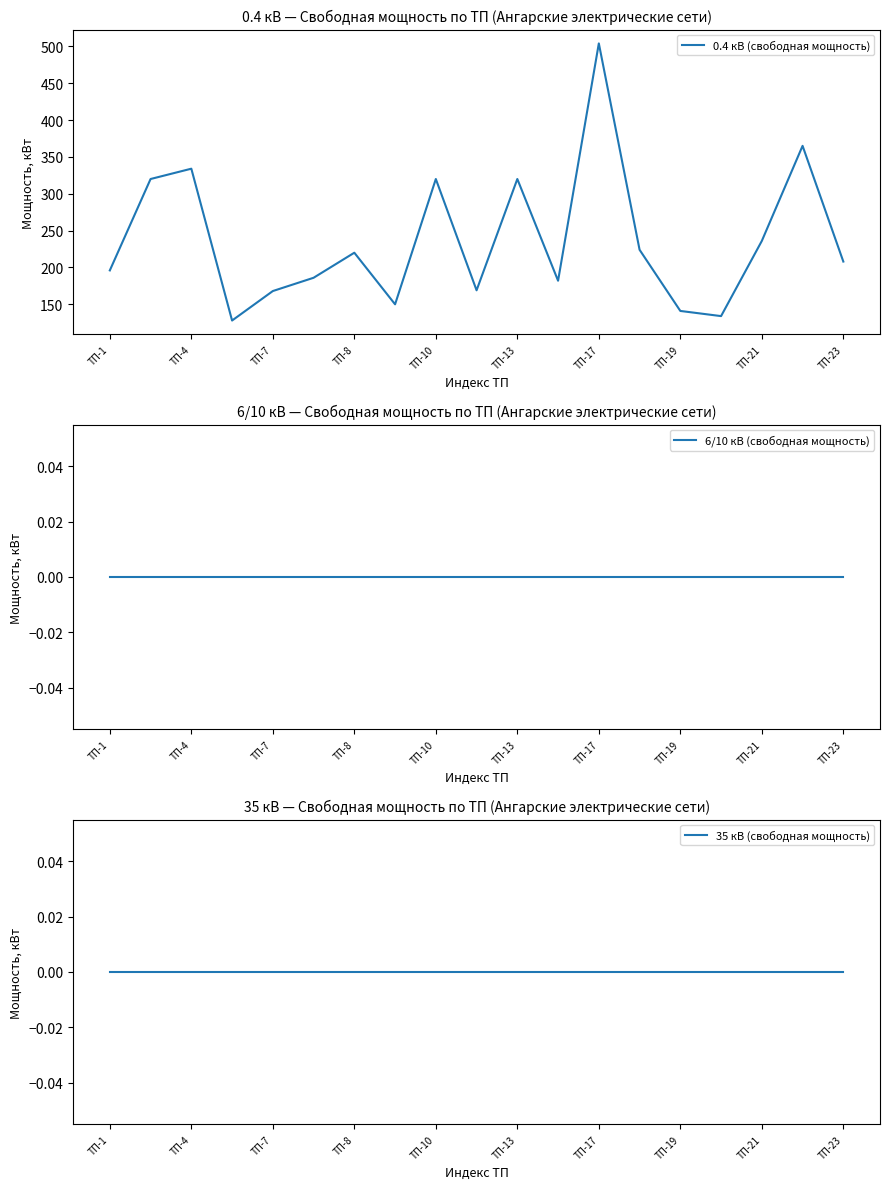

True or false: 0.4 кВ (свободная мощность) and 35 кВ (свободная мощность) intersect in this chart.

False